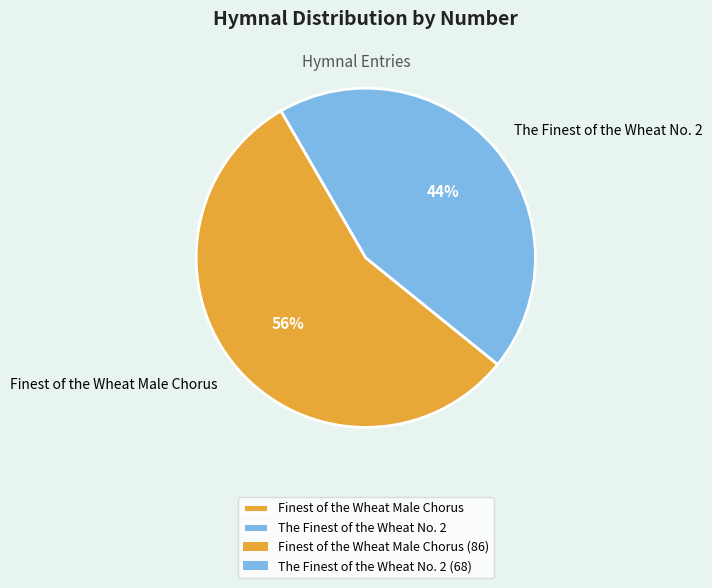

How many segments does this pie chart have?

2